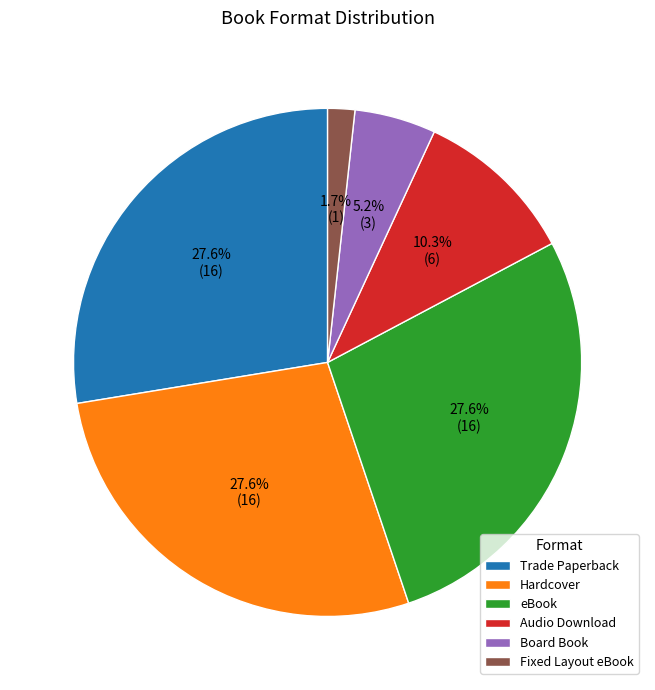

Which slice is the smallest?

Fixed Layout eBook